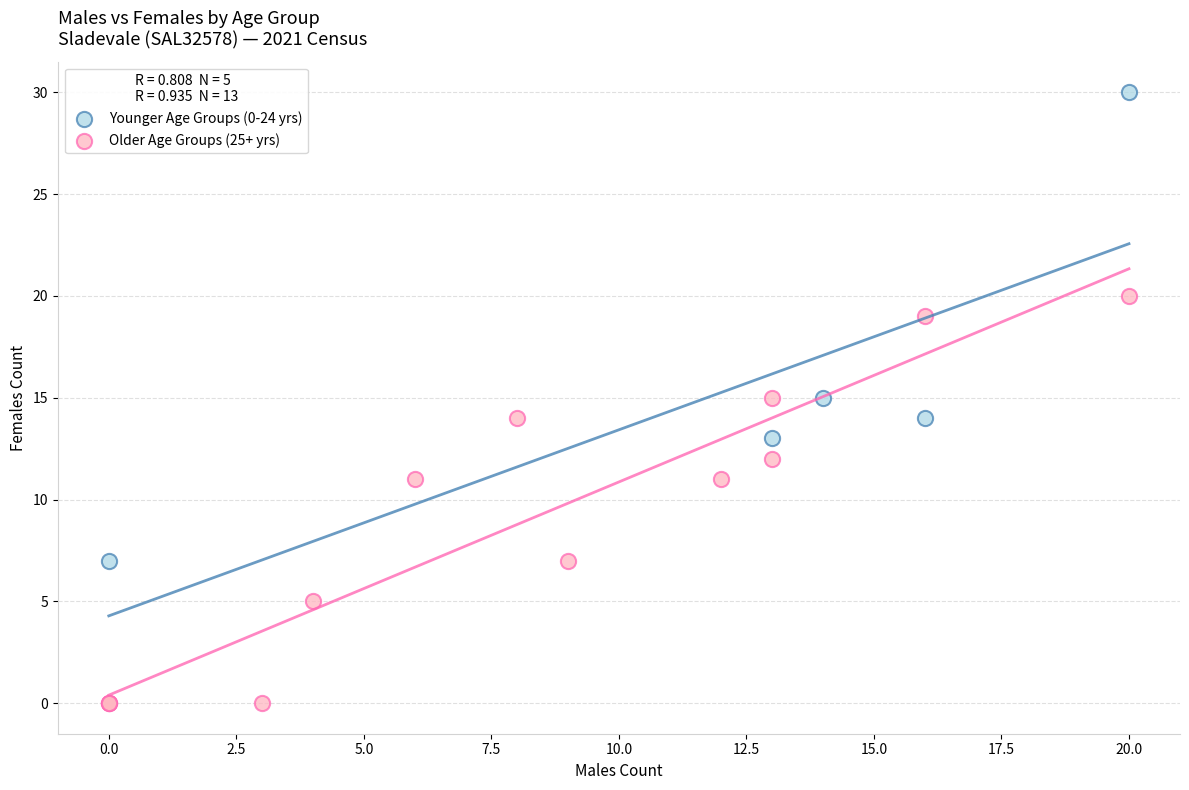

What are all the series names shown in the legend?

Younger Age Groups (0-24 yrs), Older Age Groups (25+ yrs)